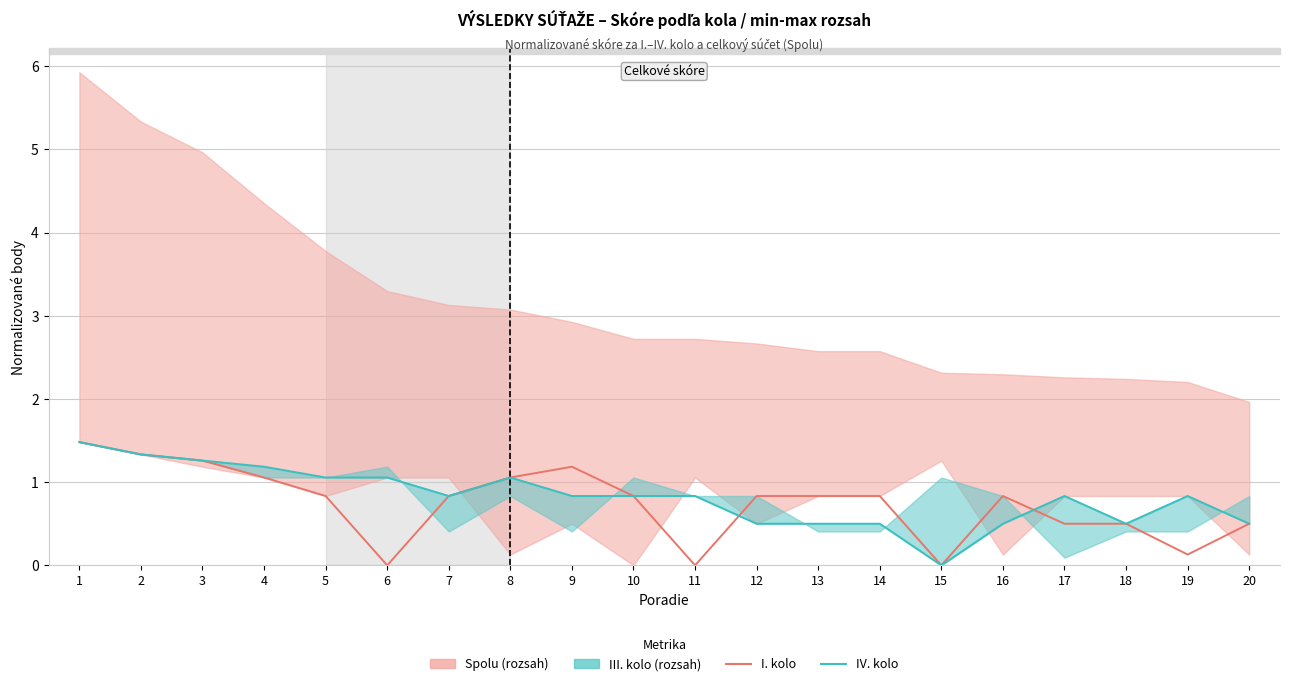

What is the average value of the I. kolo series?

0.7